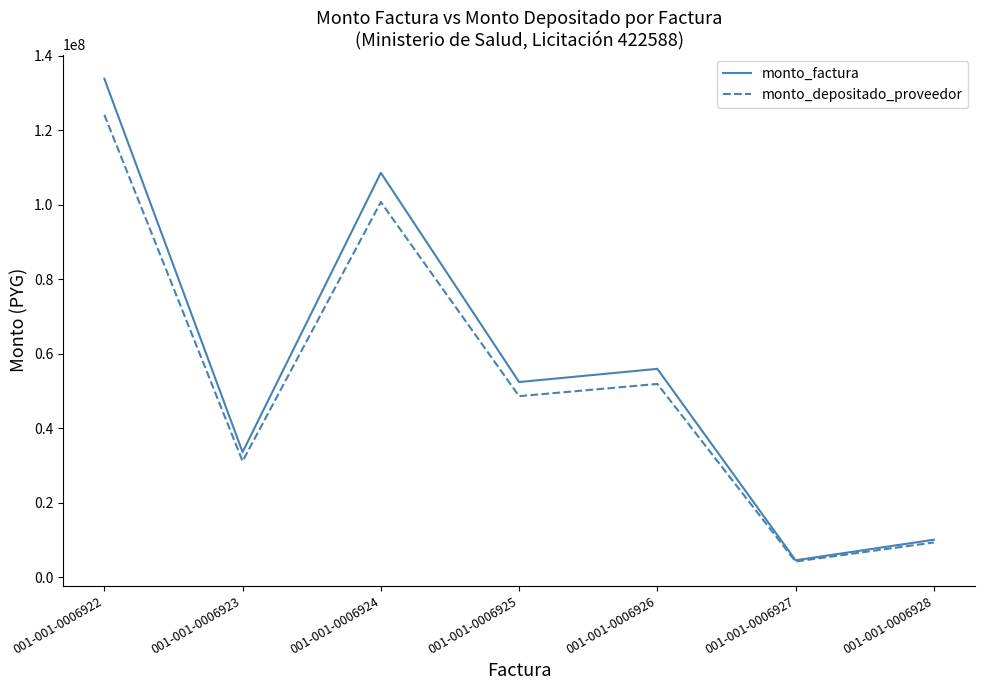

Between 001-001-0006924 and 001-001-0006927, which series saw the biggest shift?

monto_factura